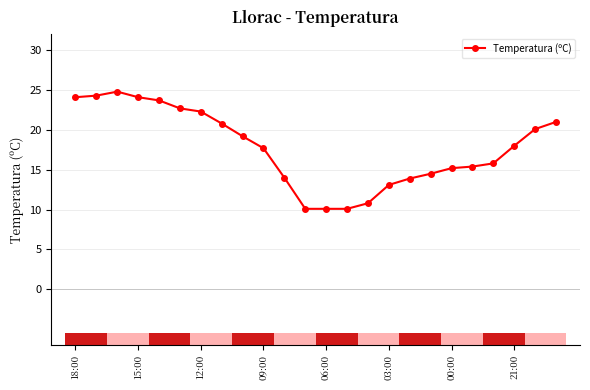

What is the value of the 15th point from the left?

10.8